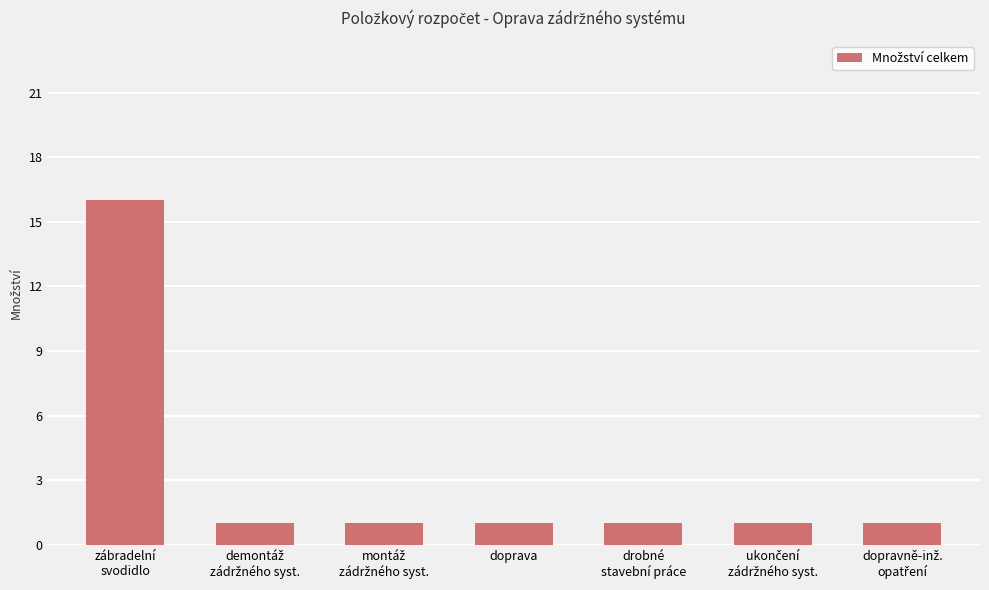

What is the greatest value displayed?

16